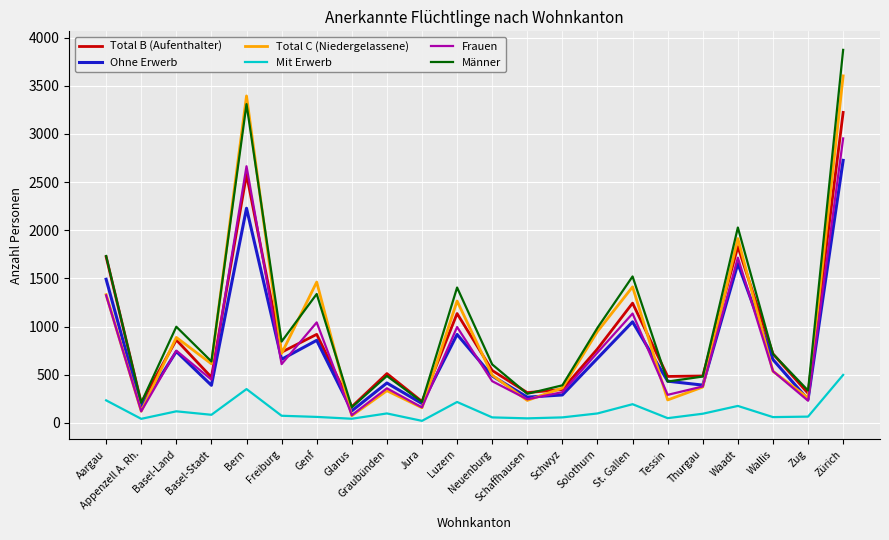

True or false: Ohne Erwerb has a value of 741 at Basel-Land.

True